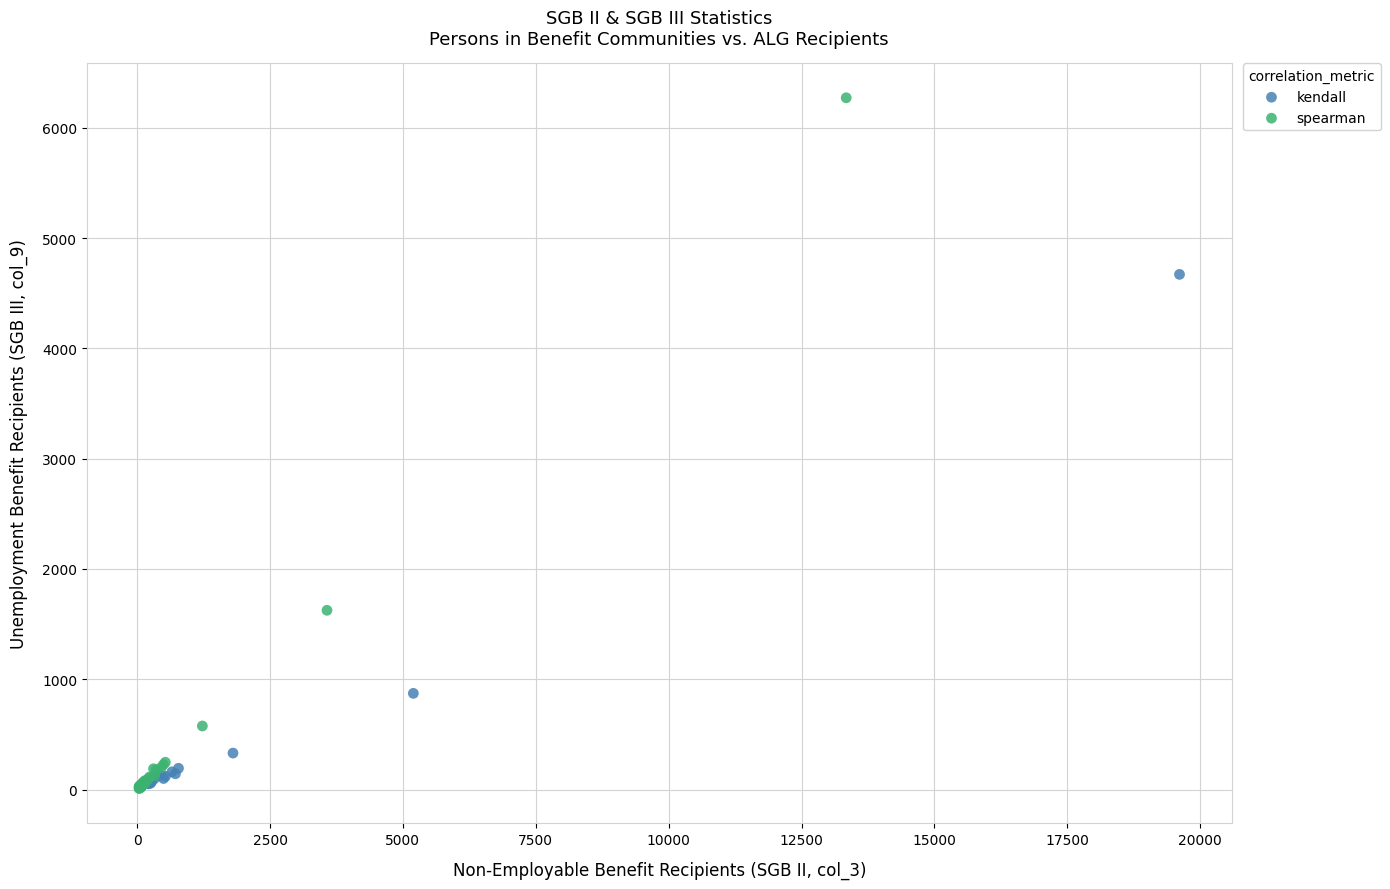

What are all the series names shown in the legend?

kendall, spearman